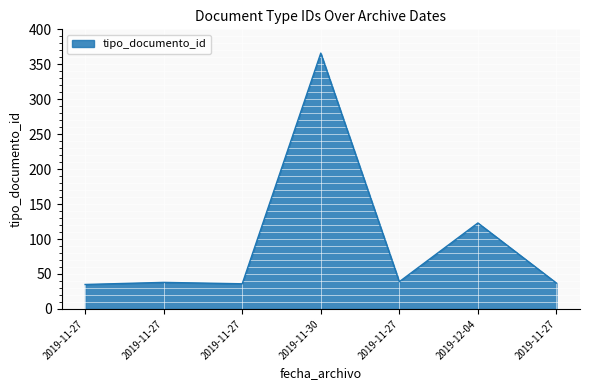

How many values are below 38?

3